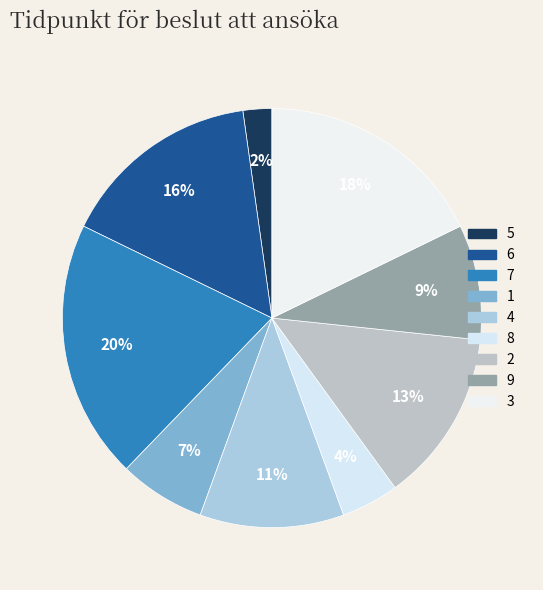

What percentage do 7 and 1 together represent?

26.7%